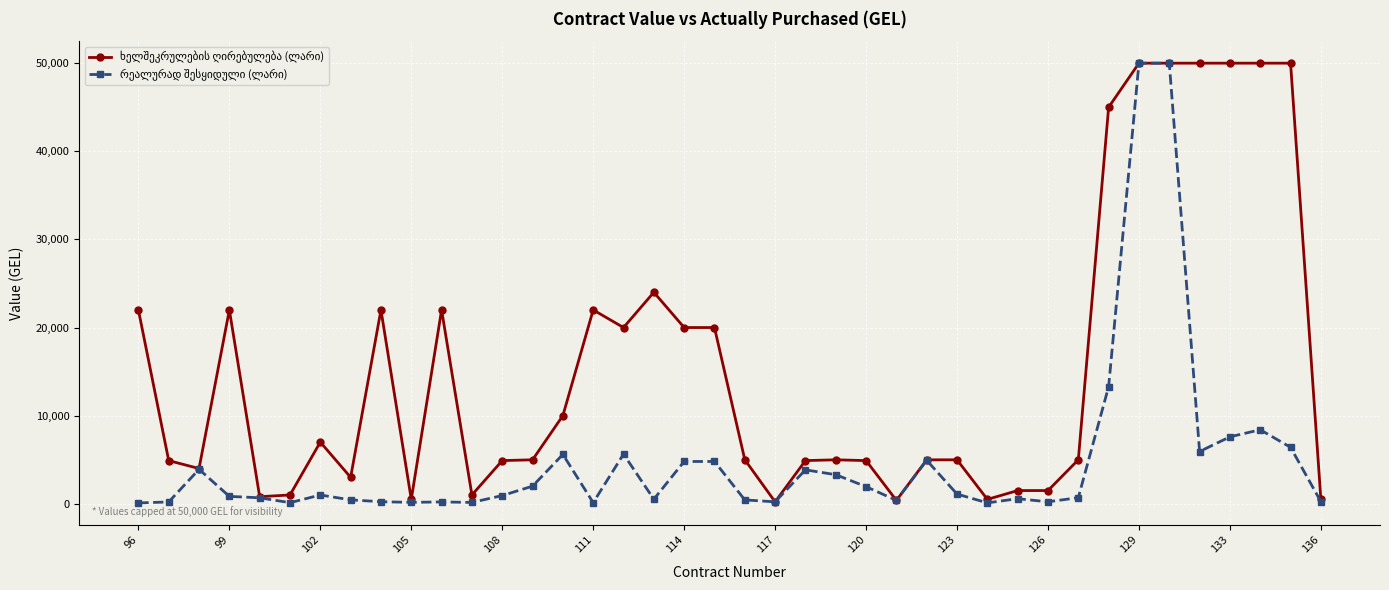

At how many categories does at least one series exceed 34957?

7